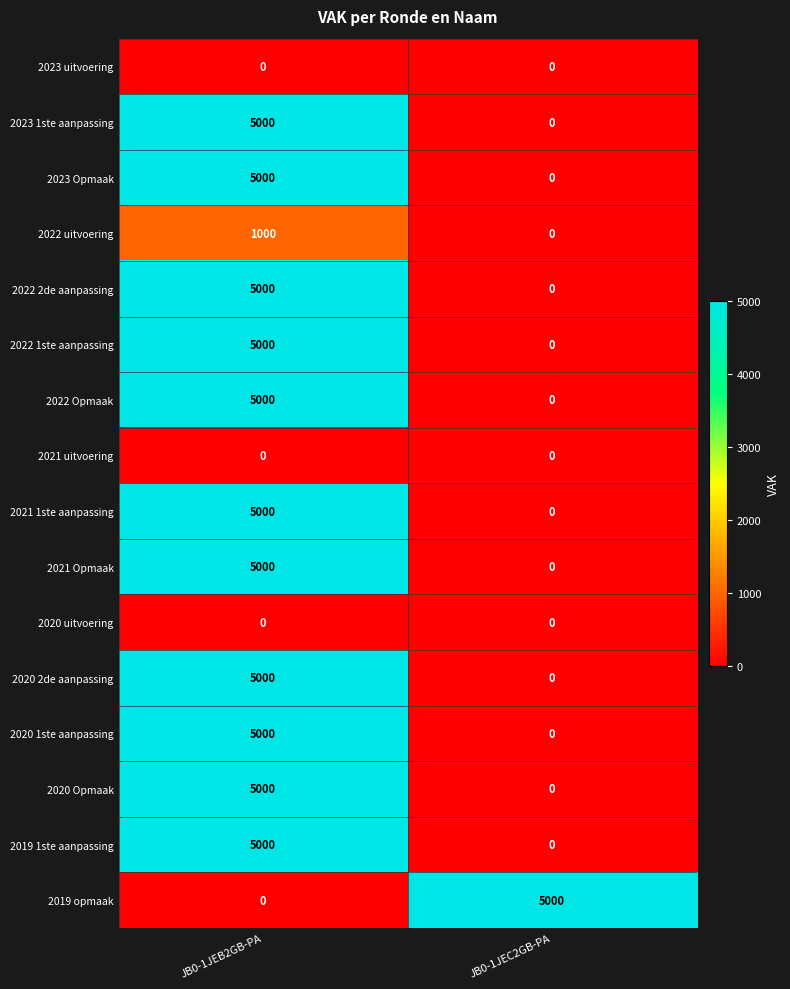

What is the difference between the 2023 Opmaak values at JB0-1JEC2GB-PA and JB0-1JEB2GB-PA?

5000